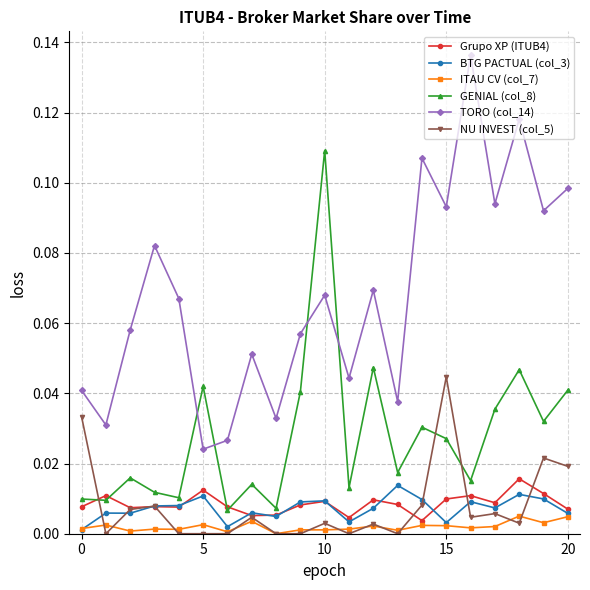

What are all the series names shown in the legend?

Grupo XP (ITUB4), BTG PACTUAL (col_3), ITAU CV (col_7), GENIAL (col_8), TORO (col_14), NU INVEST (col_5)